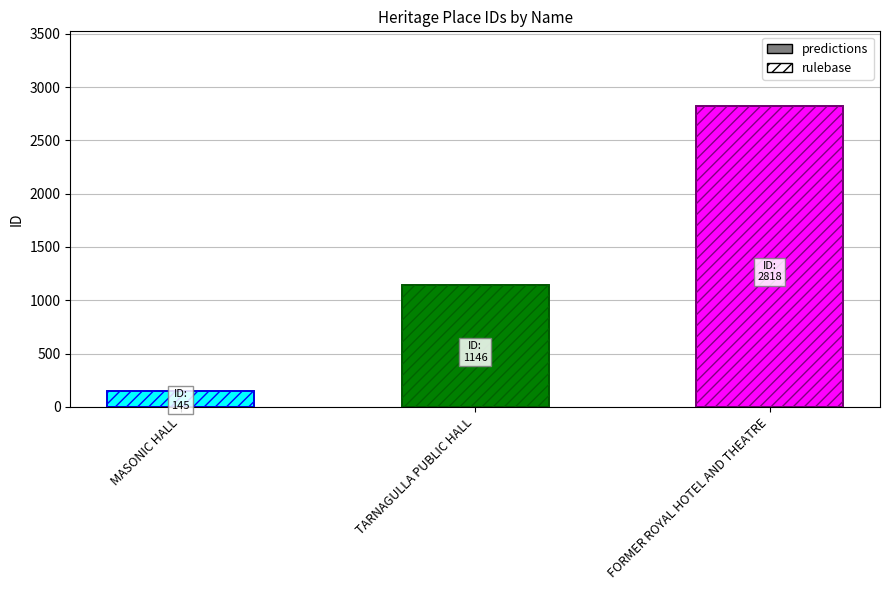

What is the label of the 2nd bar from the left?

TARNAGULLA PUBLIC HALL